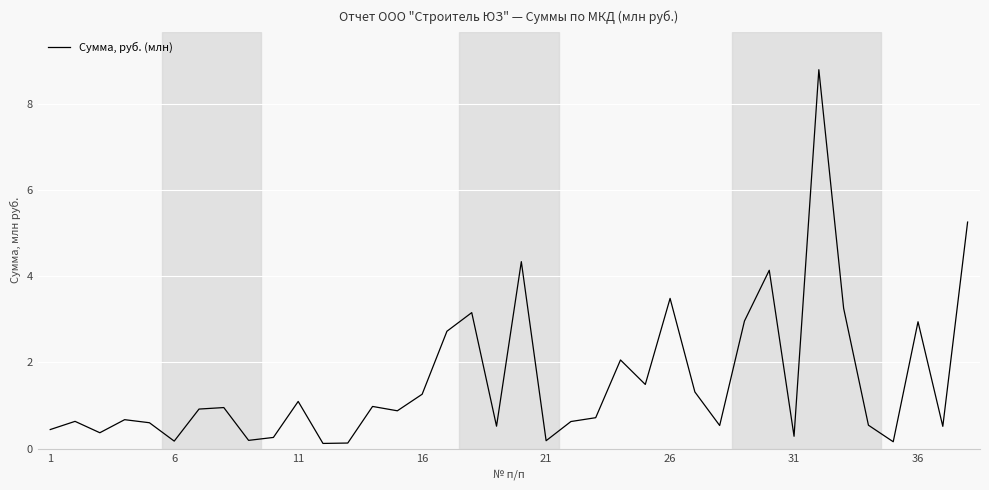

What is the greatest value displayed?

8.8